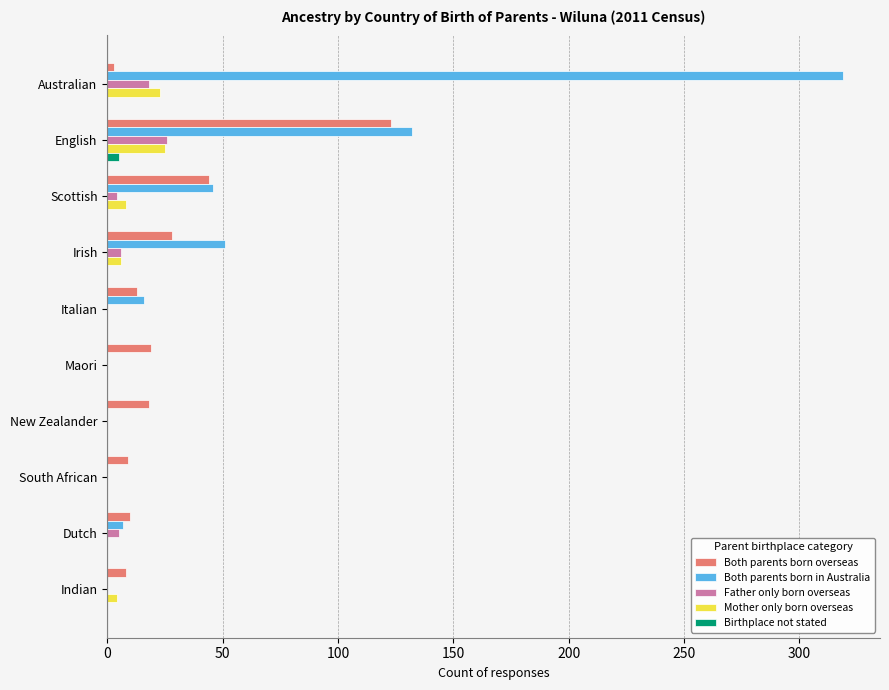

What is the highest value of the Birthplace not stated series?

5